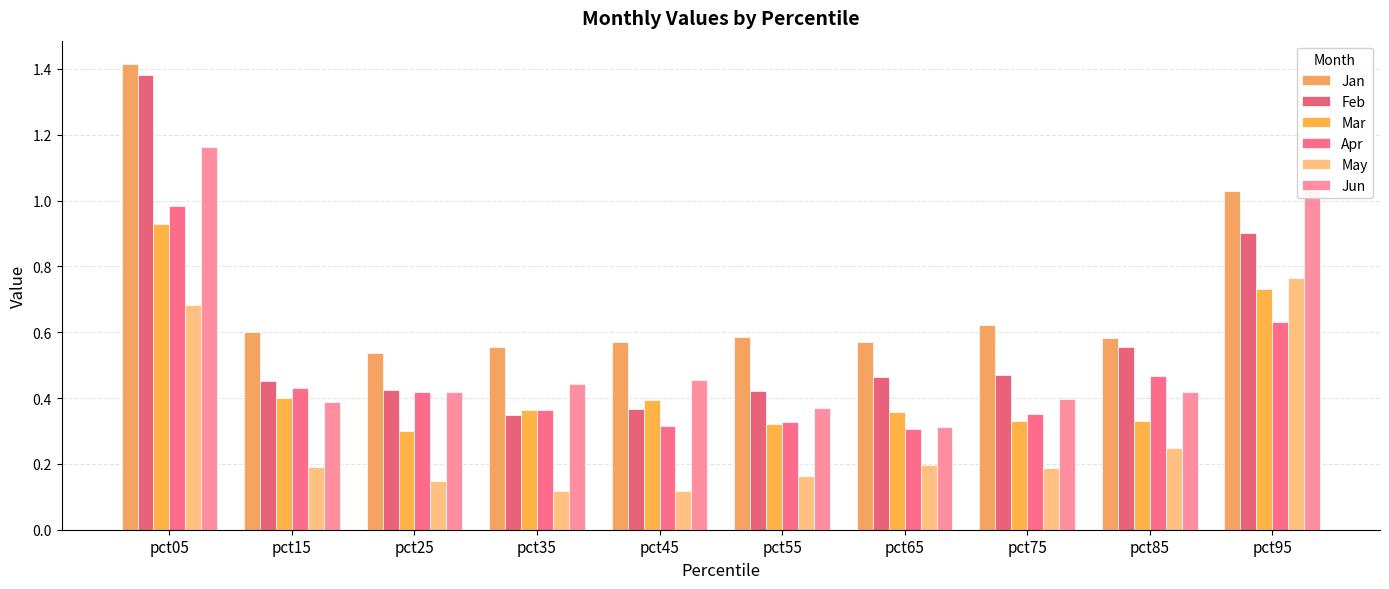

Which has a higher value, pct65 or pct45?

pct65